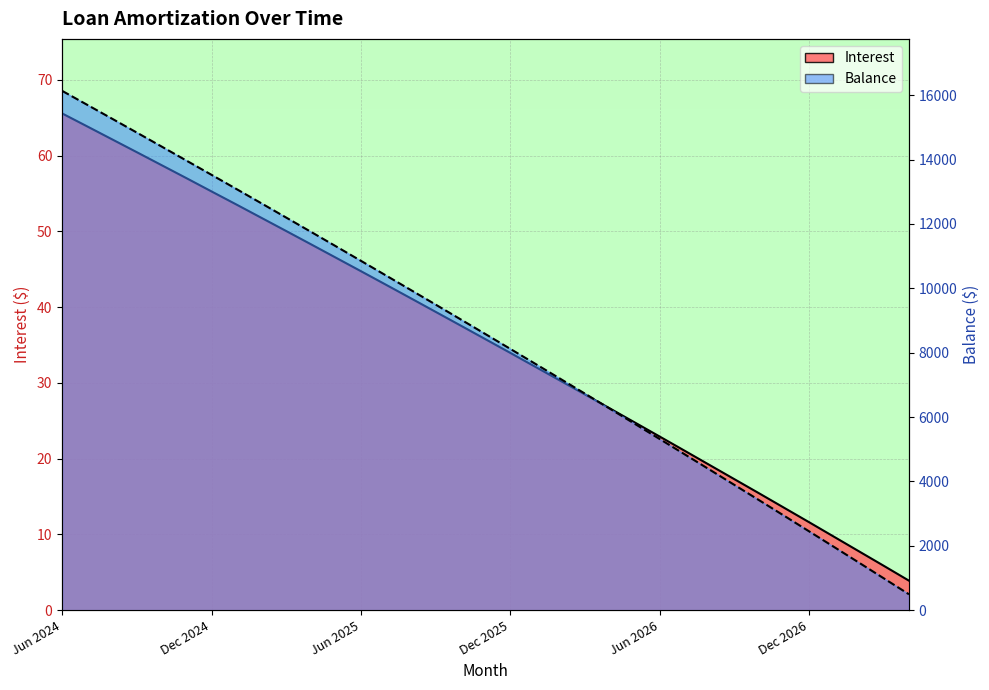

Reading right to left, what are all the values shown in this chart?

Interest (line): 3.9	5.8	7.8	9.7	11.6	13.5	15.4	17.3	19.1	21.0	22.9	24.8	26.6	28.5	30.3	32.1	34.0	35.8	37.6	39.4	41.2	43.0	44.7	46.5	48.3	50.0	51.8	53.5	55.3	57.0	58.7	60.5	62.2	63.9	65.6
Balance (line): 492.0	983.0	1472.0	1959.0	2444.0	2927.0	3408.0	3887.0	4364.0	4839.0	5313.0	5785.0	6255.0	6723.0	7189.0	7653.0	8115.0	8576.0	9035.0	9492.0	9947.0	10400.0	10852.0	11302.0	11750.0	12196.0	12641.0	13084.0	13525.0	13964.0	14402.0	14838.0	15272.0	15704.0	16135.0